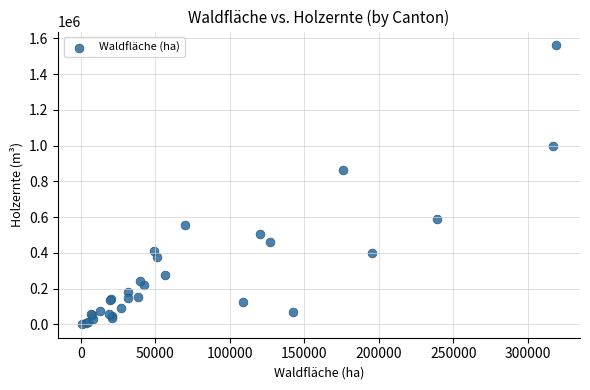

What Y value in the scatter plot is closest to 781707?

863149